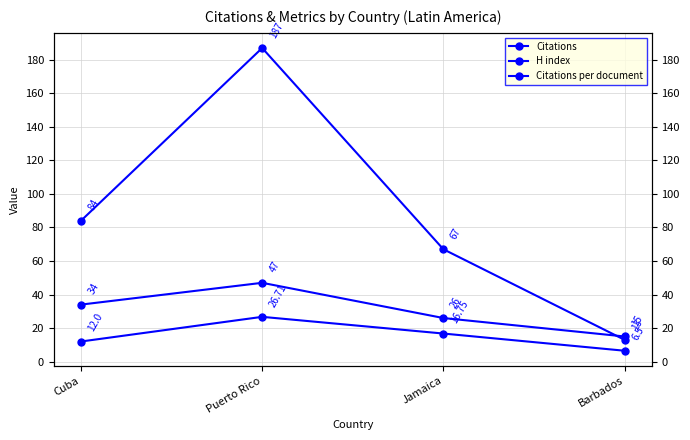

What is the sum of the Citations values at Puerto Rico and Cuba?

271.0